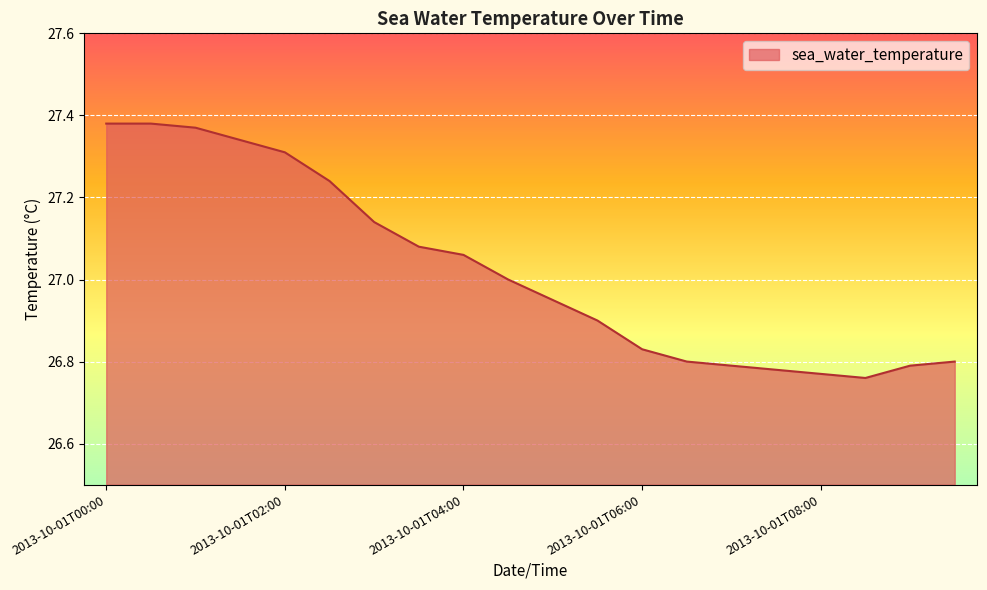

Does the chart have visible grid lines?

Yes